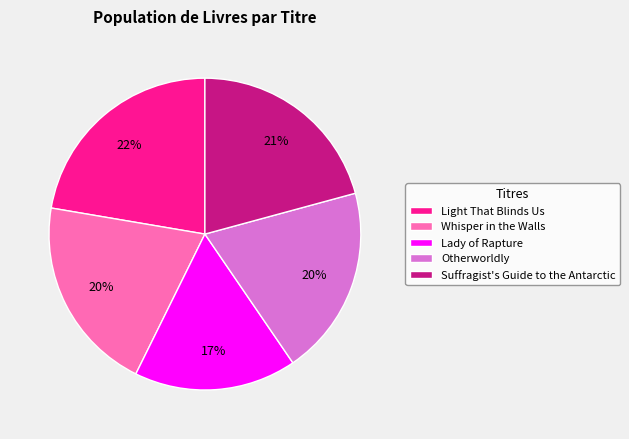

Count the number of slices in the pie.

5